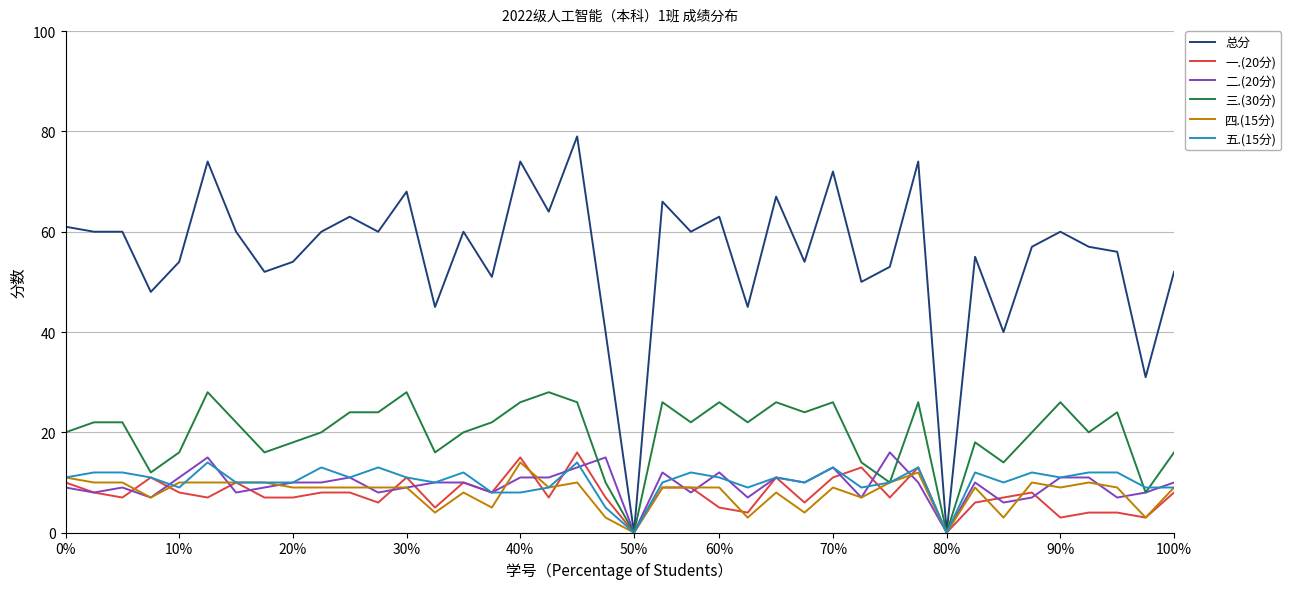

True or false: 一.(20分) has a value of 5 at 60%.

True